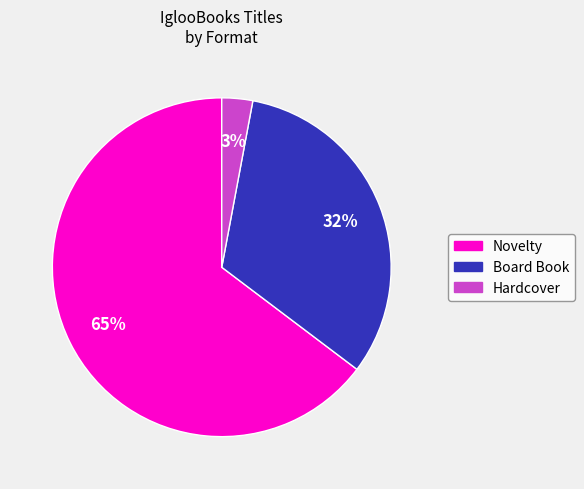

To the nearest percent, what is the average slice percentage?

33%